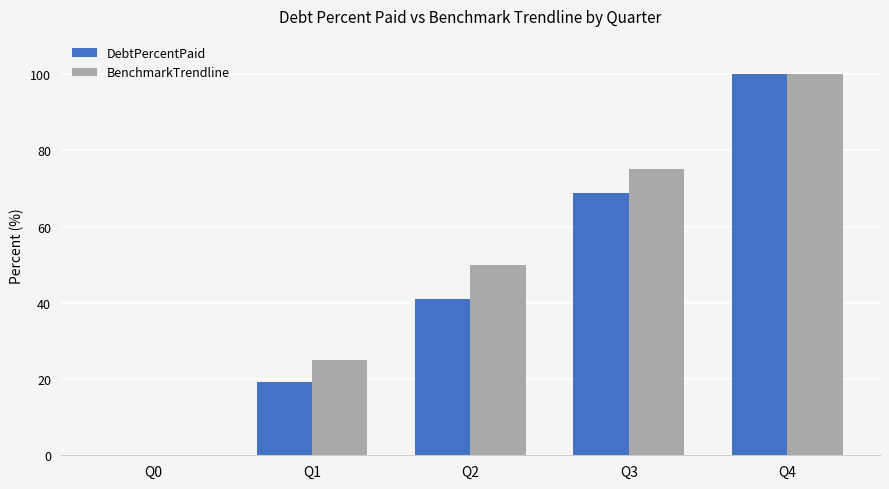

What is the greatest value displayed?

100.0